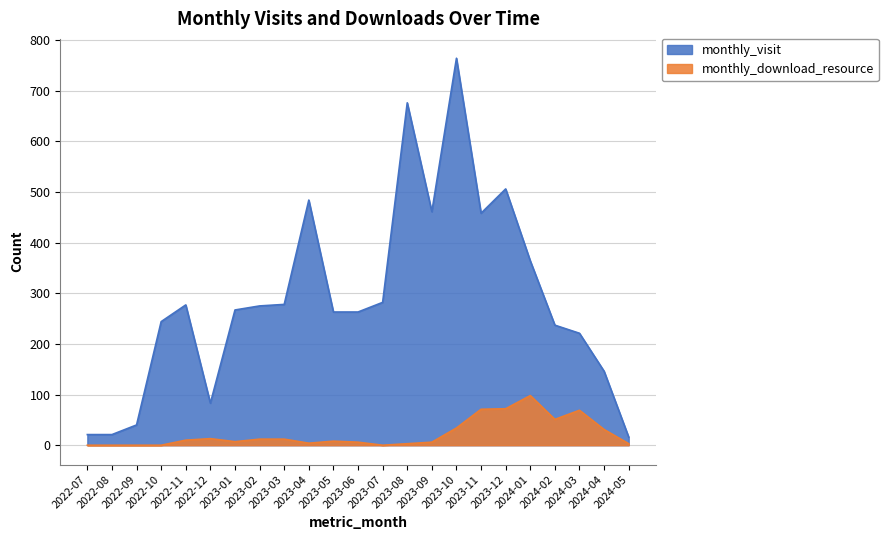

Count the number of data series in this chart.

2